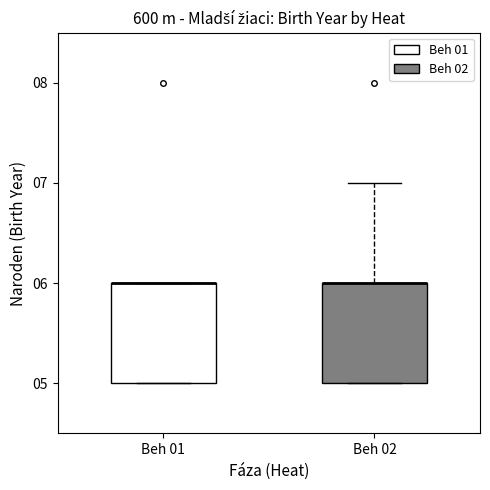

Where is the lower edge of the box for Beh 02 on the y-axis? The values are not printed on the chart, so give them approximately, as read against the axis.

5